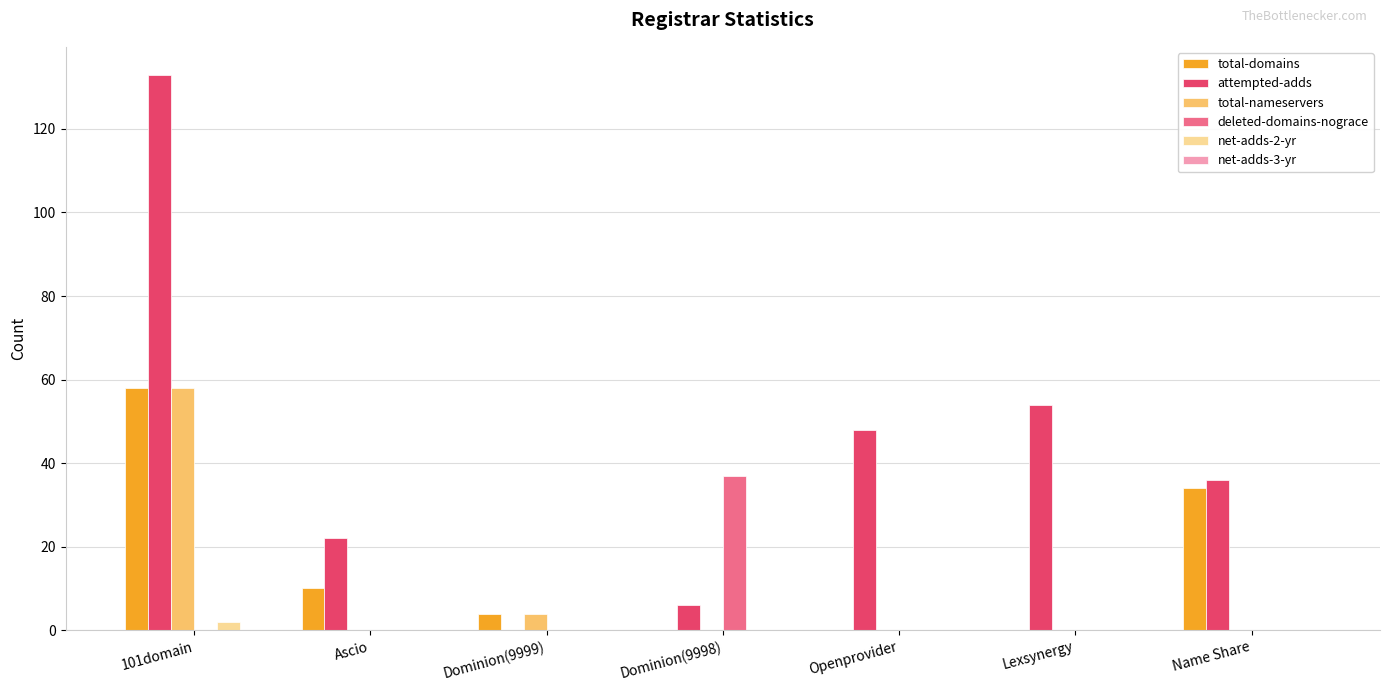

How many categories are shown in the chart?

7